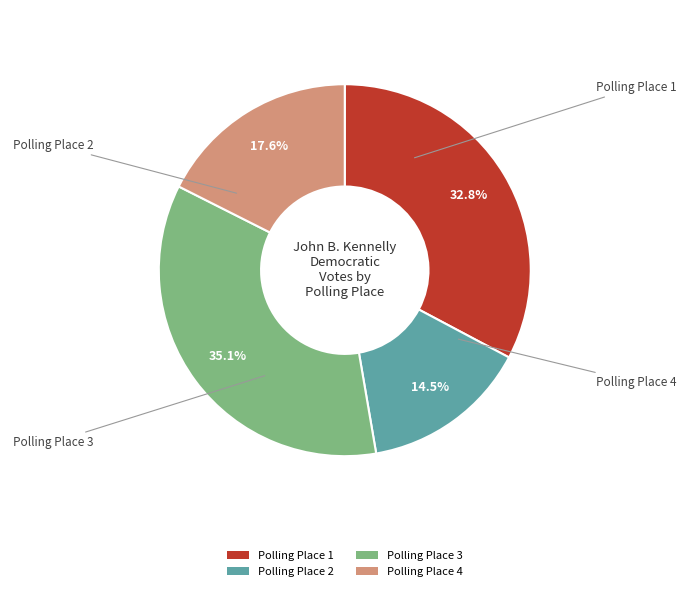

To the nearest percent, what is the difference between the Polling Place 1 and Polling Place 4 slice percentages?

15%